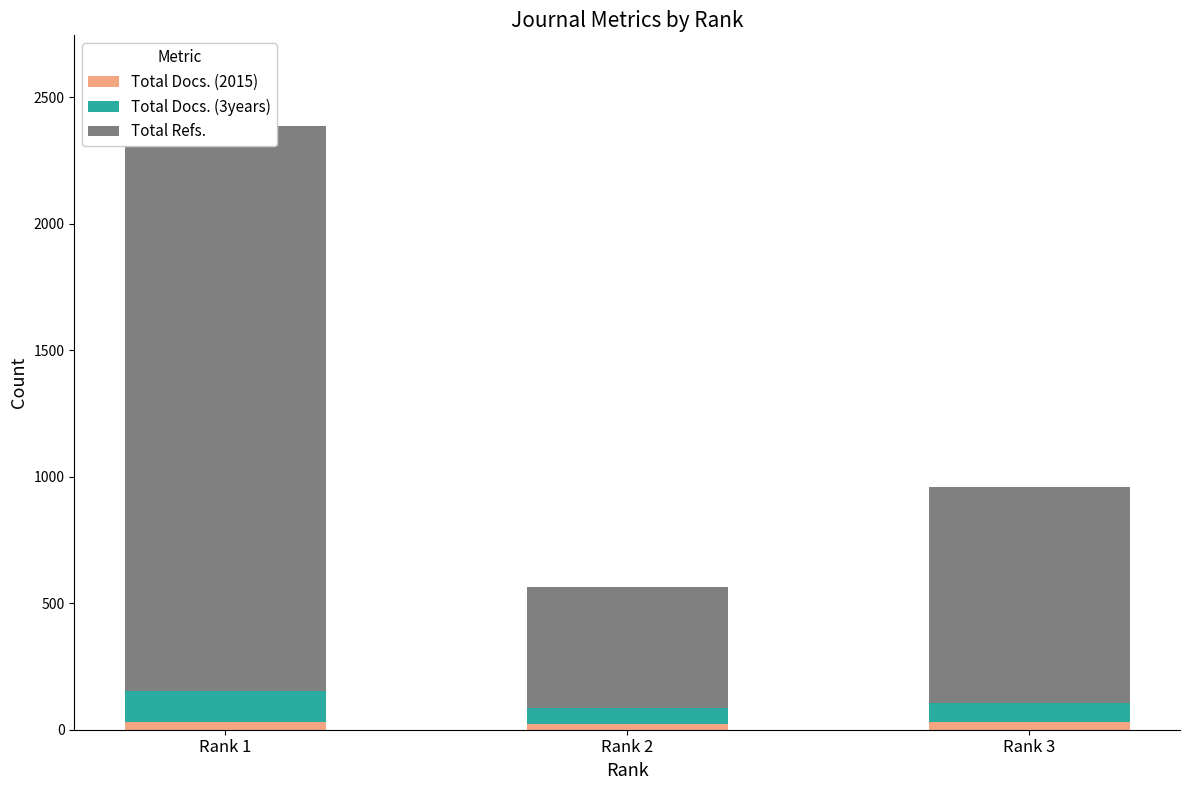

At which category is the sum across all series the highest?

Rank 1